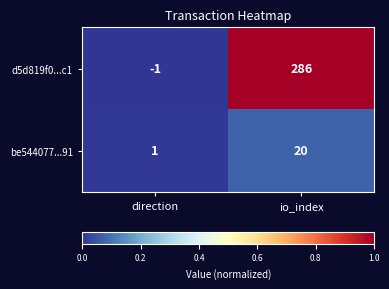

At which category is the sum across all series the highest?

io_index